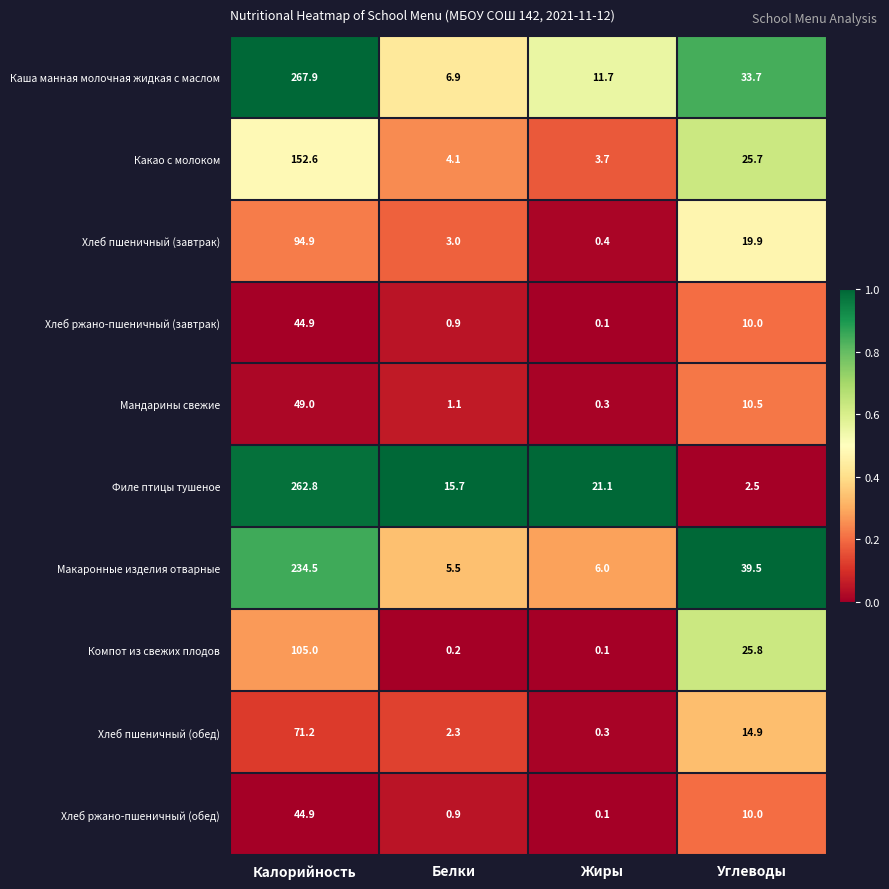

What is the difference between the highest and lowest values at Углеводы?

37.0